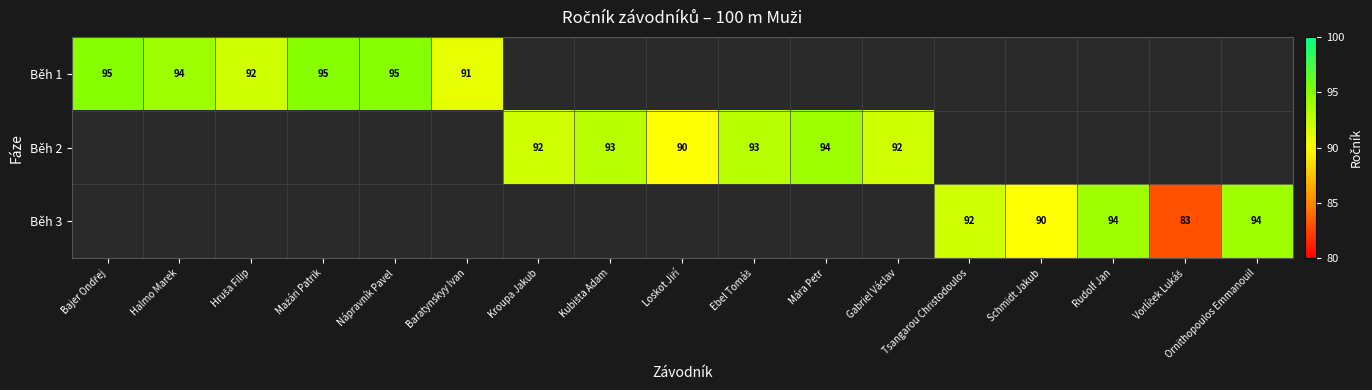

True or false: Běh 3 has a value of 90 at Schmidt Jakub.

True